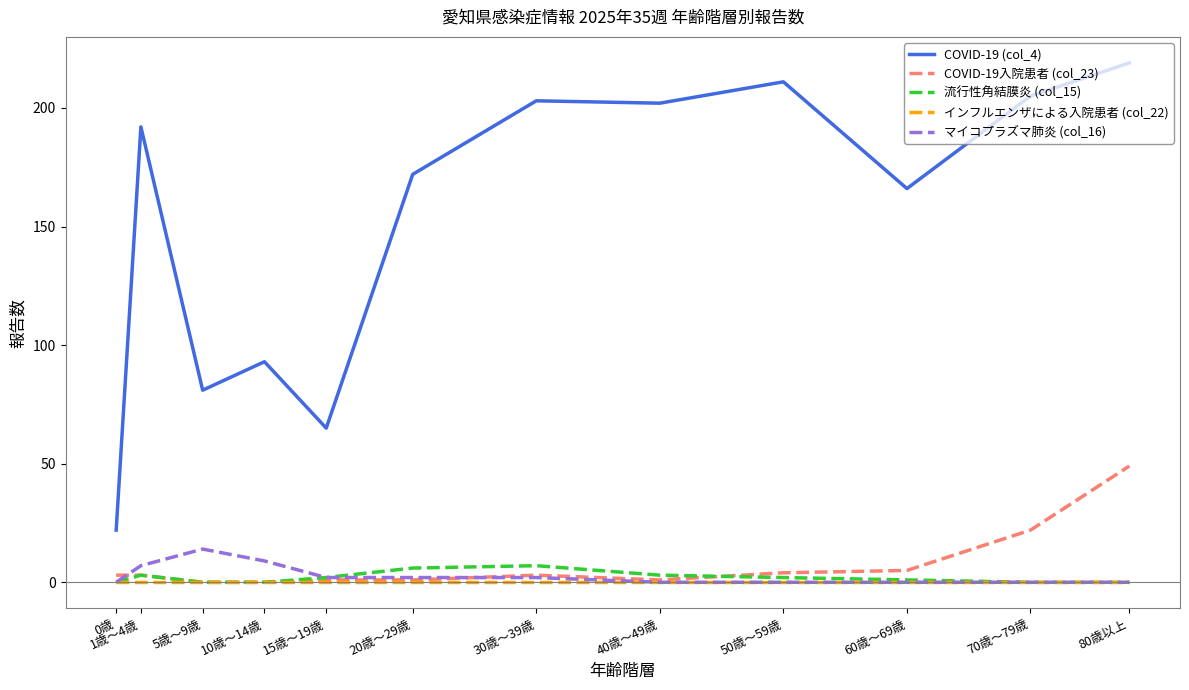

List the series in order of their peak value, highest first.

COVID-19 (col_4), COVID-19入院患者 (col_23), マイコプラズマ肺炎 (col_16), 流行性角結膜炎 (col_15), インフルエンザによる入院患者 (col_22)